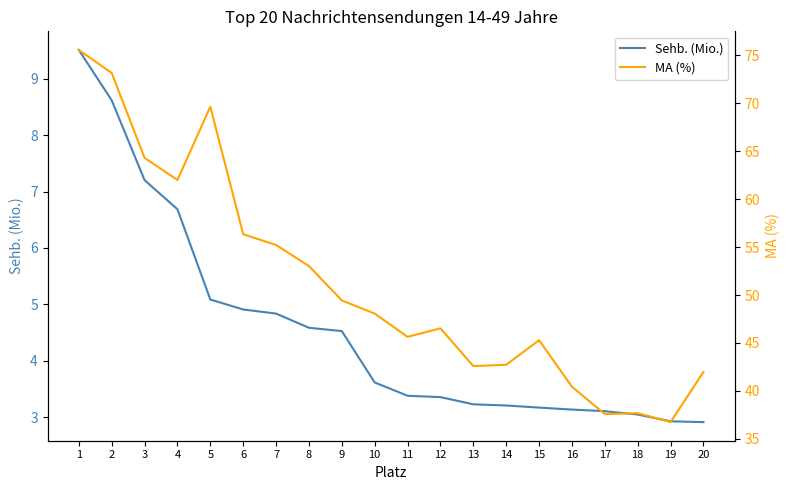

What is the sum of all Sehb. (Mio.) values?

91.0